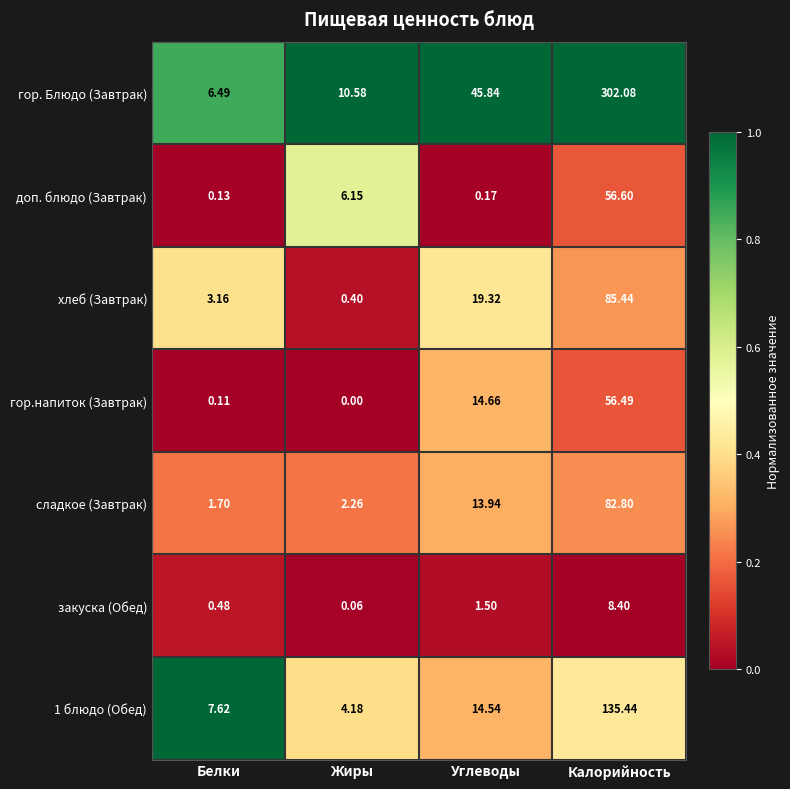

At which category is the sum across all series the highest?

Калорийность